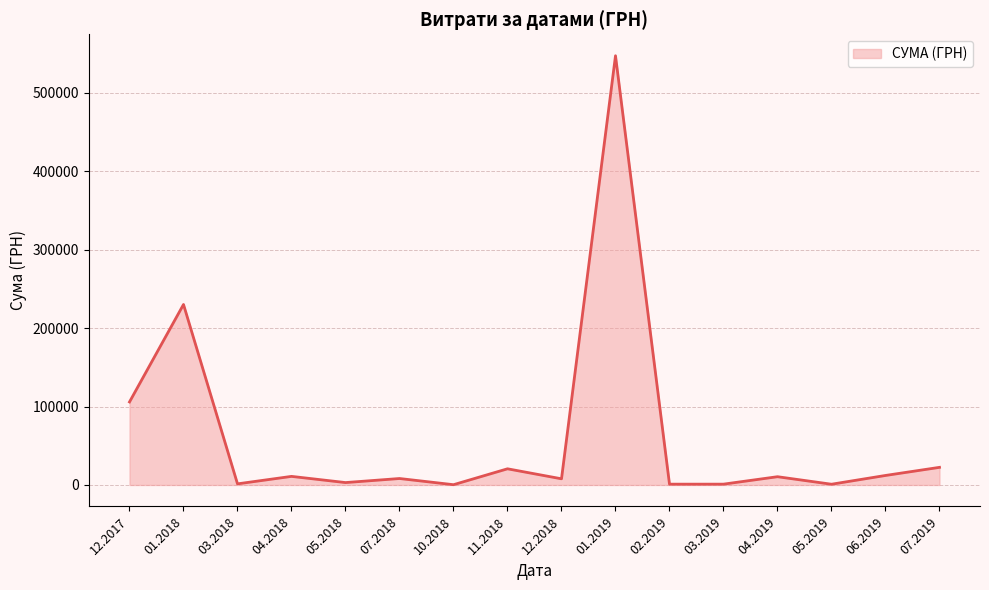

At which category does the data reach its first local valley?

03.2018